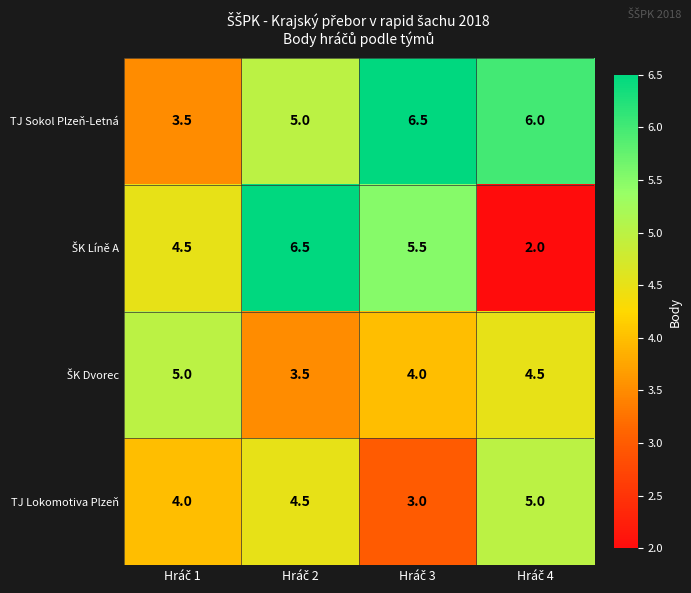

What is the difference between the second highest and minimum values in the TJ Sokol Plzeň-Letná series?

2.5